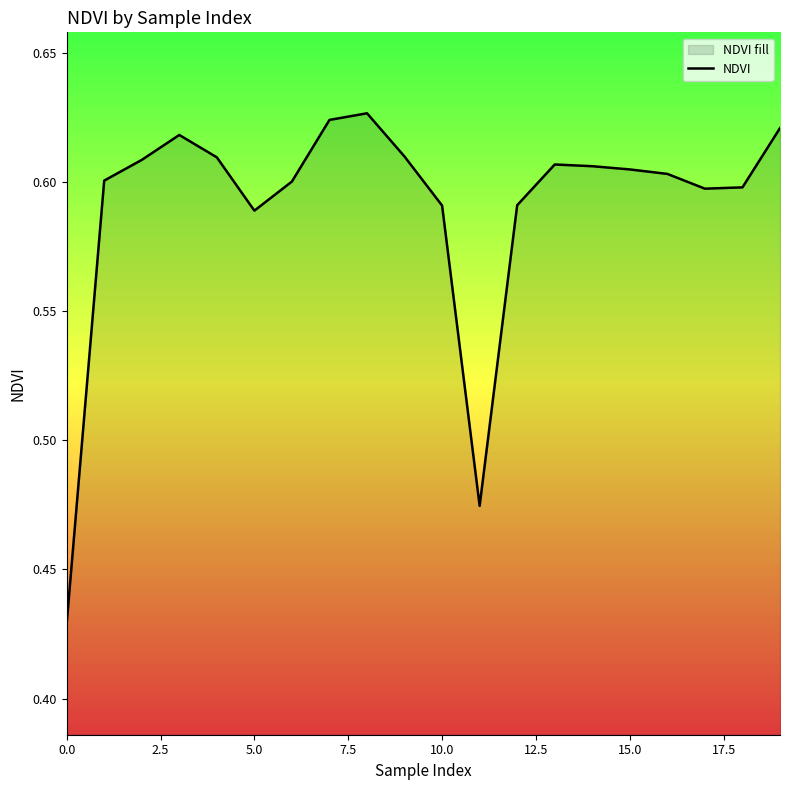

How many lines are shown in the chart?

1